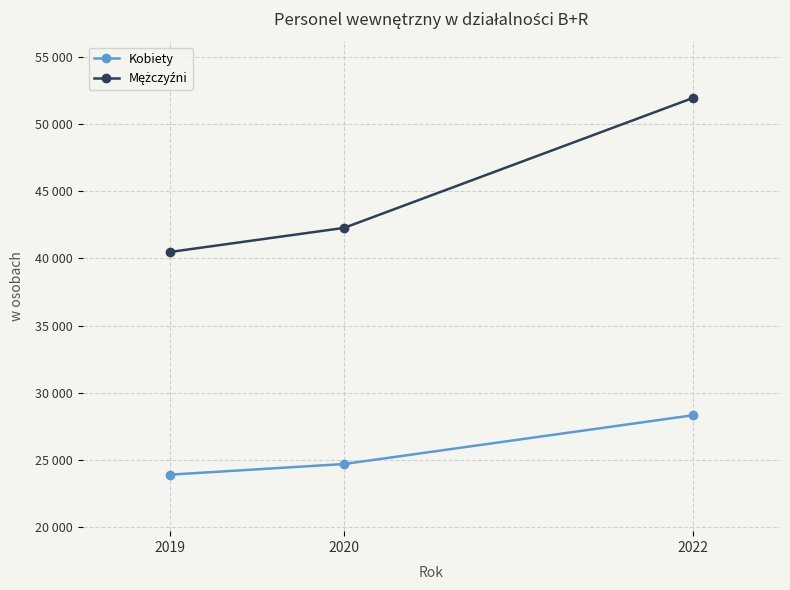

What is the difference between the highest and lowest values at 2022?

23598